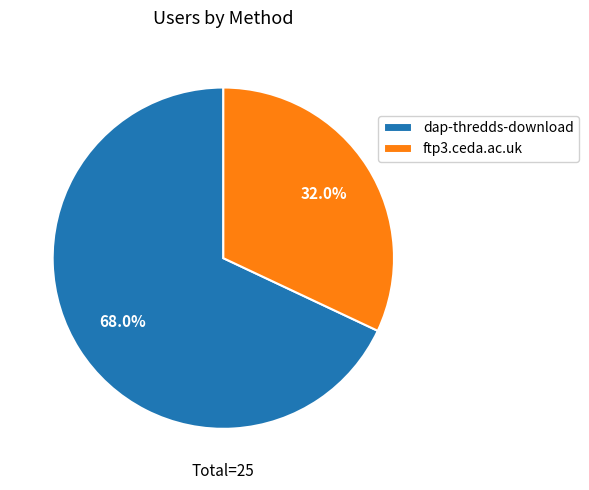

Does ftp3.ceda.ac.uk account for over 50% of the chart?

No